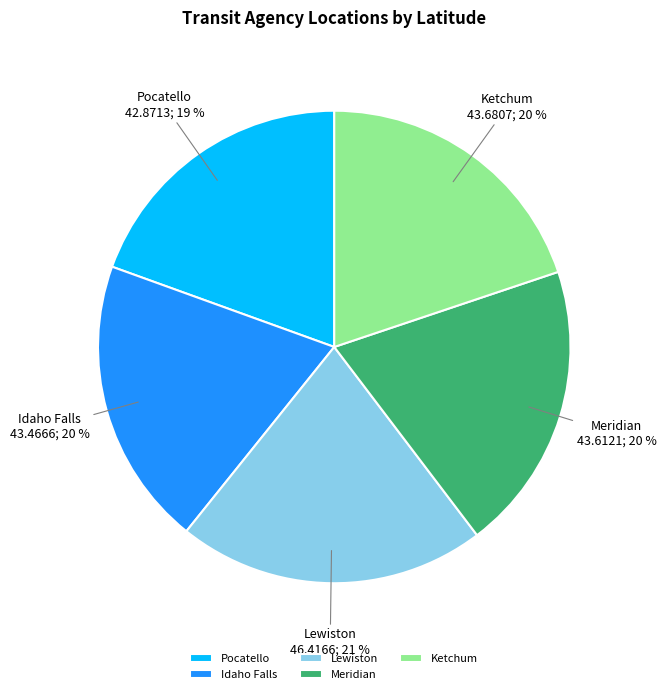

To the nearest percent, what is the difference between the largest and smallest slice percentages?

2%